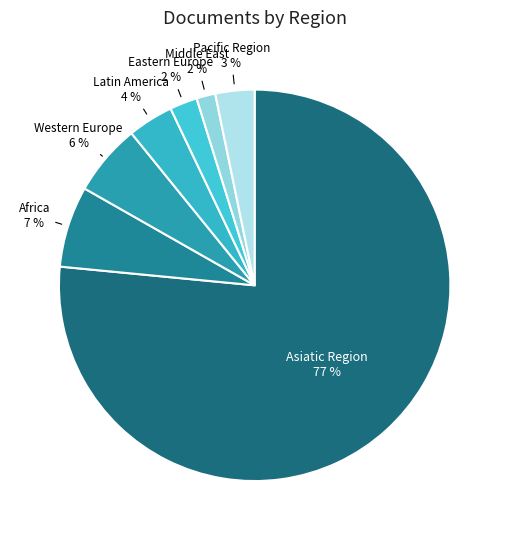

Which slice represents more than half of the pie?

Asiatic Region